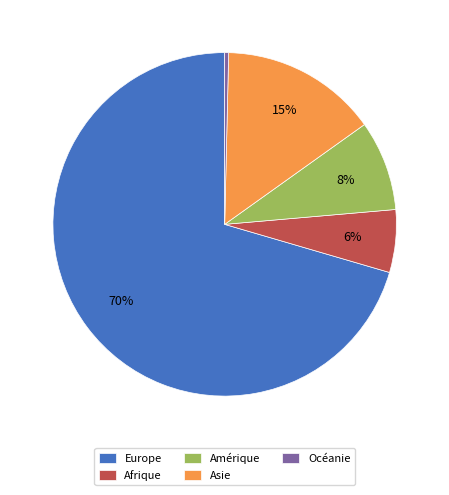

Which category has the smallest portion of the pie?

Océanie